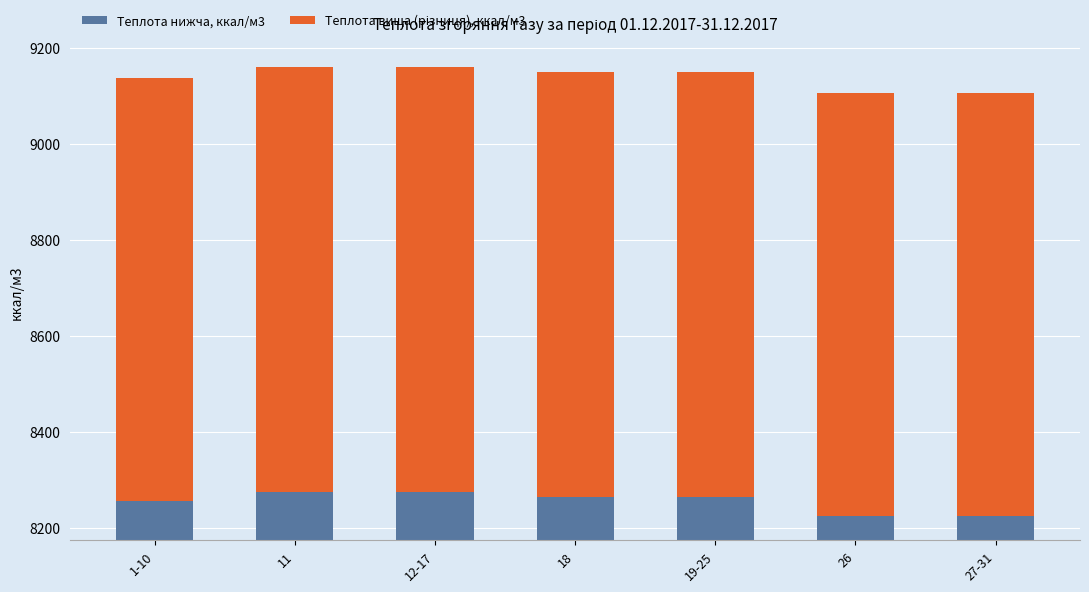

Reading left to right, transcribe all the data shown in this chart.

Теплота нижча, ккал/м3: 8254.3	8273.9	8273.9	8264.0	8264.0	8223.4	8223.4
Теплота вища (різниця), ккал/м3: 883.2	886.6	886.6	885.7	885.7	883.0	883.0